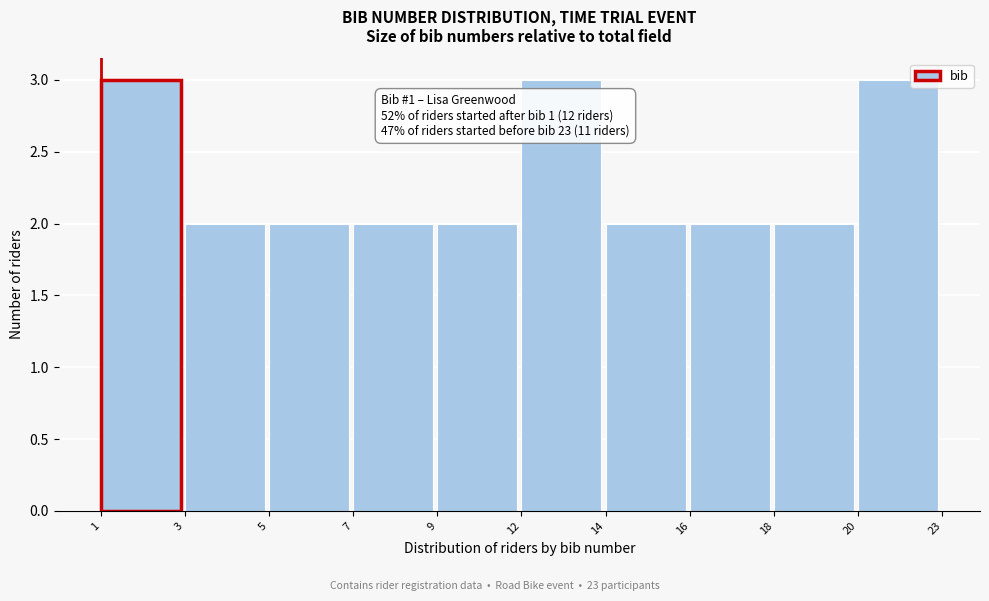

Reading left to right, list all the values displayed in this chart.

3	2	2	2	2	3	2	2	2	3